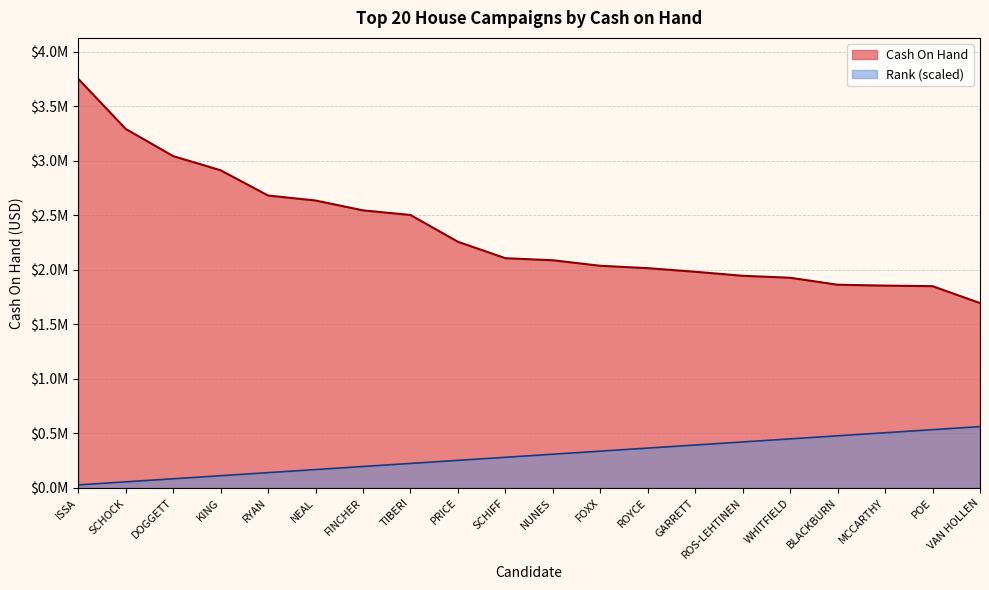

Reading right to left, extract all data points from this chart.

Cash On Hand: 1694567.9	1849561.5	1854633.1	1862627.8	1926595.5	1944750.9	1981421.9	2014546.0	2036303.3	2086973.3	2105794.6	2256395.3	2501982.8	2544329.4	2634607.5	2680320.9	2911844.8	3041610.9	3290781.7	3750024.2
Rank: 562503.6	534378.4	506253.3	478128.1	450002.9	421877.7	393752.5	365627.4	337502.2	309377.0	281251.8	253126.6	225001.5	196876.3	168751.1	140625.9	112500.7	84375.5	56250.4	28125.2